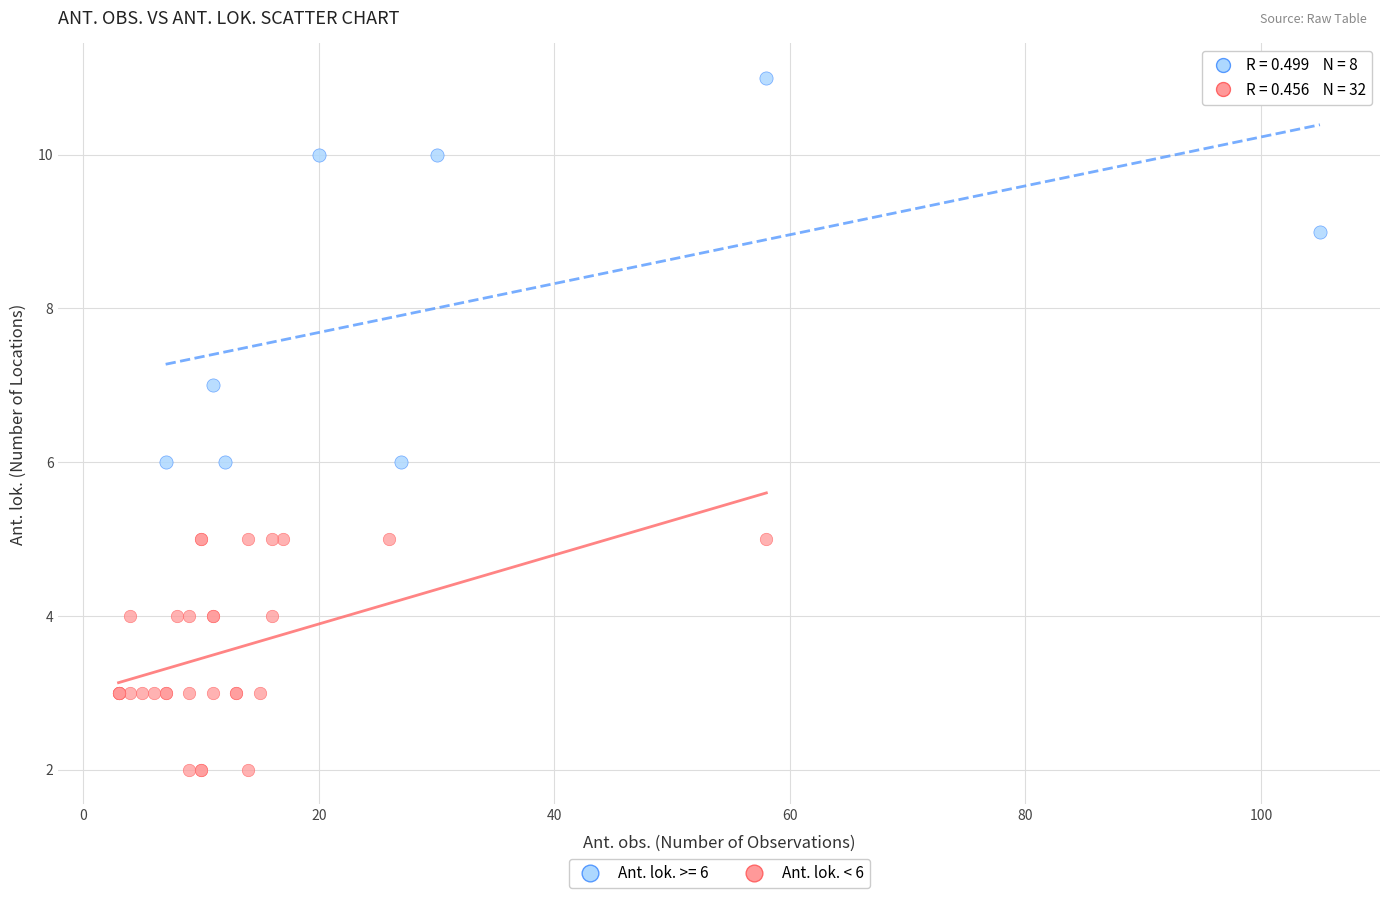

Which series has the widest spread of Y values?

Ant. lok. >= 6